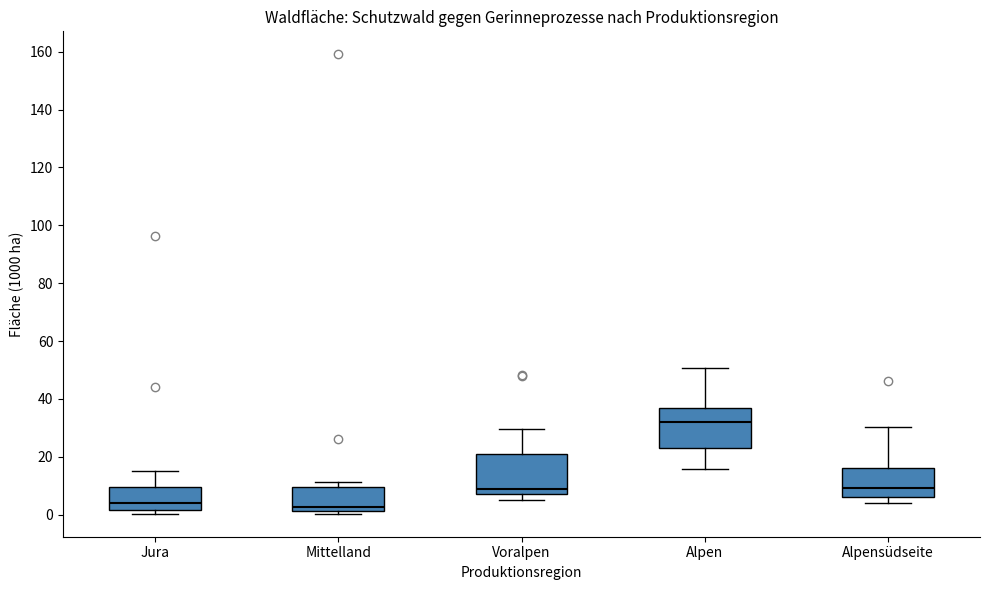

Which box has the highest median line?

Alpen